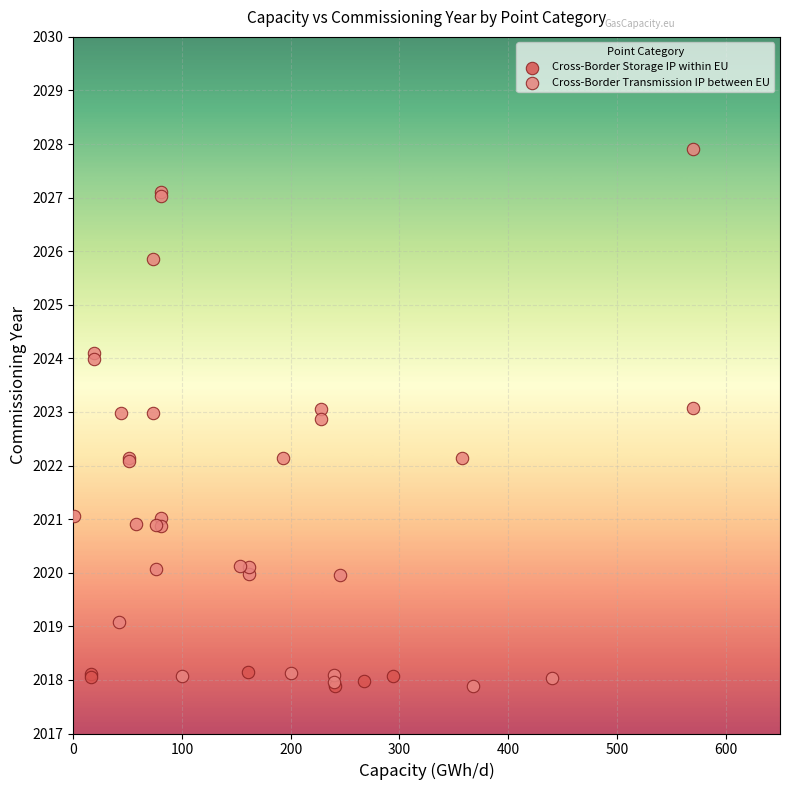

Which series has the widest spread of Y values?

Cross-Border Transmission IP between EU